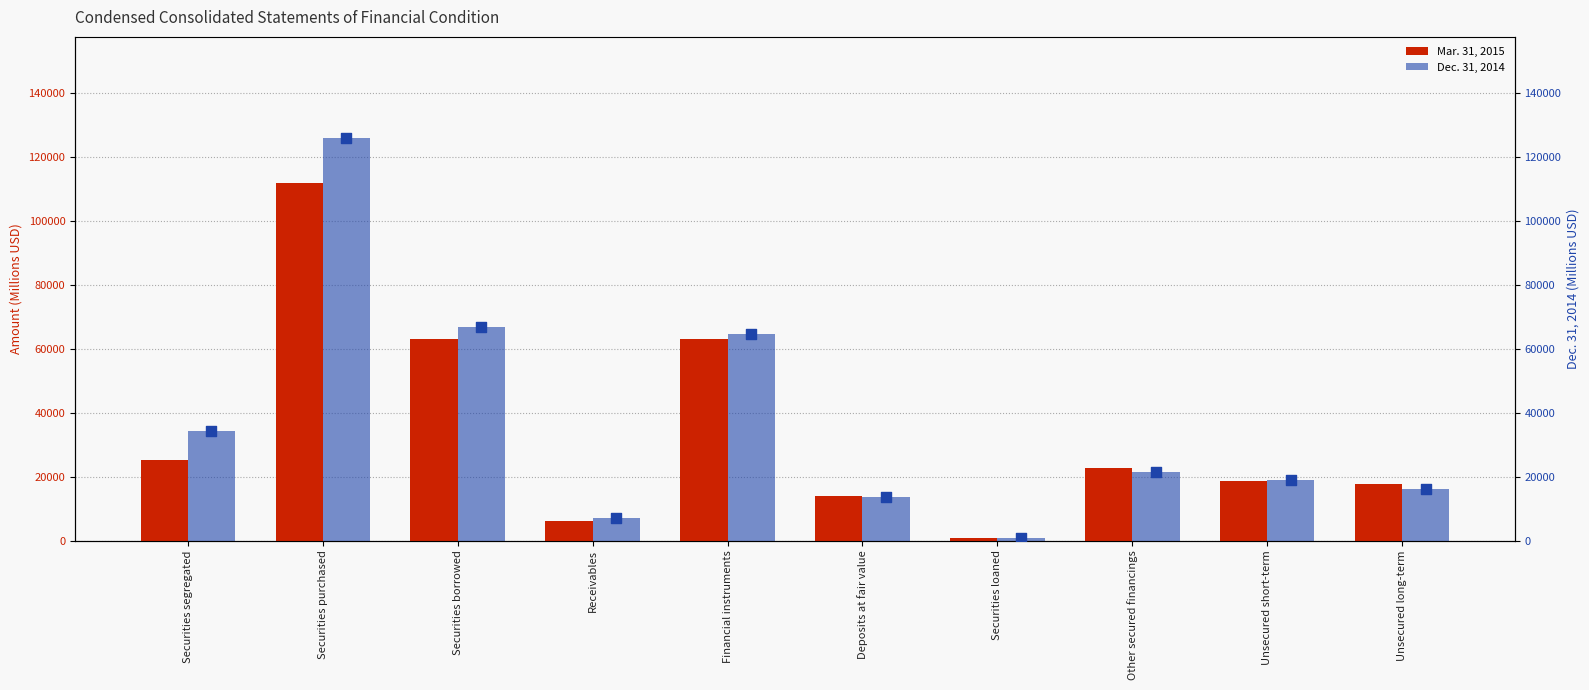

What is the total value across all series at Securities borrowed?

129814